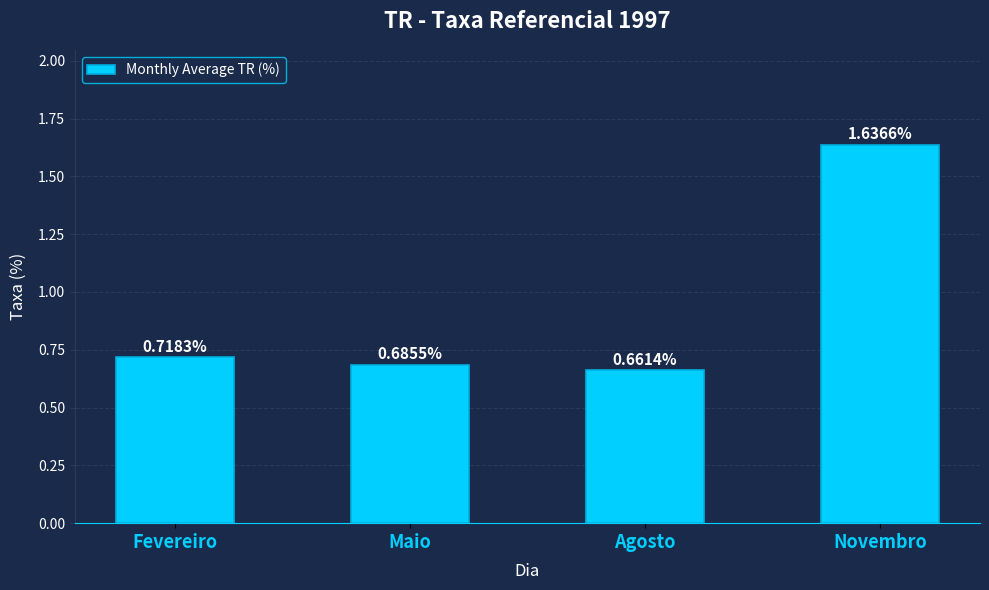

At which category does the chart reach its minimum across all series?

Agosto